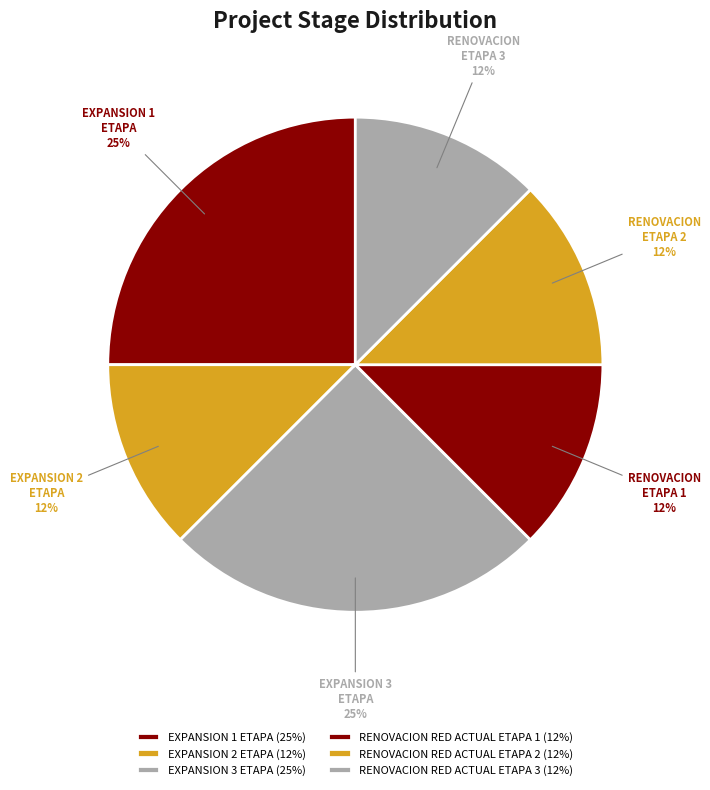

To the nearest percent, what portion does RENOVACION RED ACTUAL ETAPA 3 represent?

12%